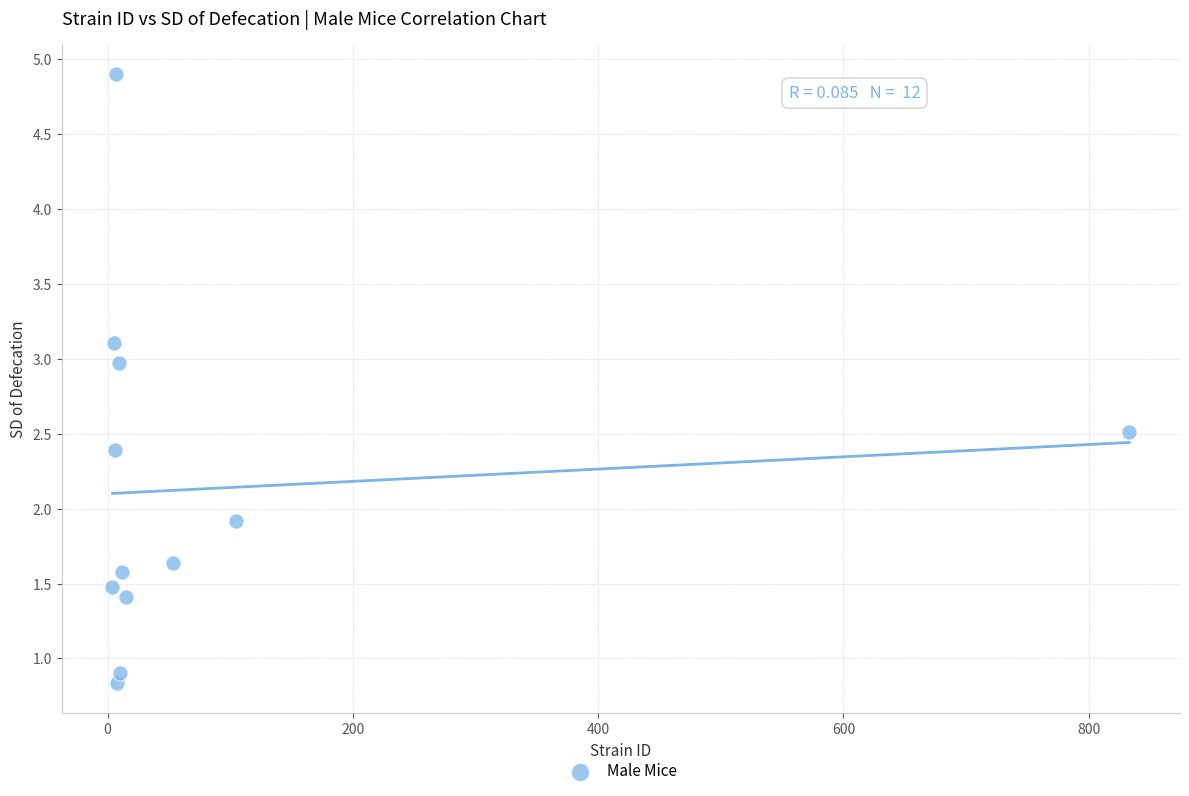

What Y value in the scatter plot is closest to 2?

1.9